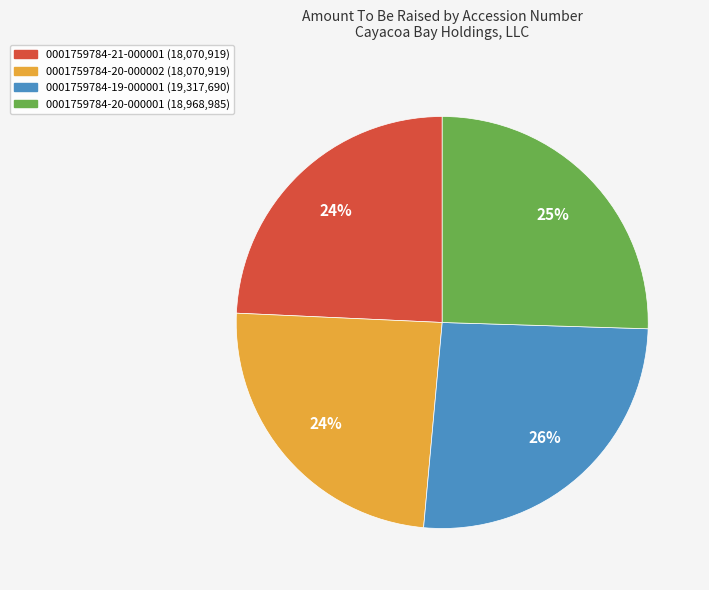

Does 0001759784-20-000002 account for over 50% of the chart?

No